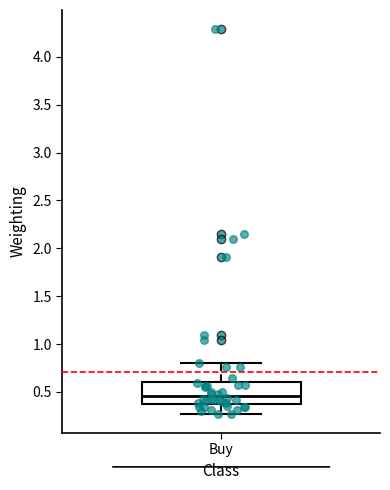

Where does the upper whisker of the box for Buy end on the y-axis? The values are not printed on the chart, so give them approximately, as read against the axis.

0.80